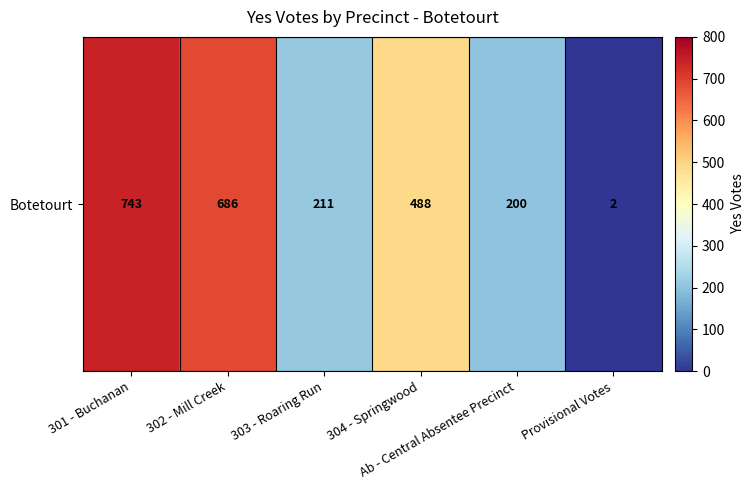

How many categories are shown in the chart?

6